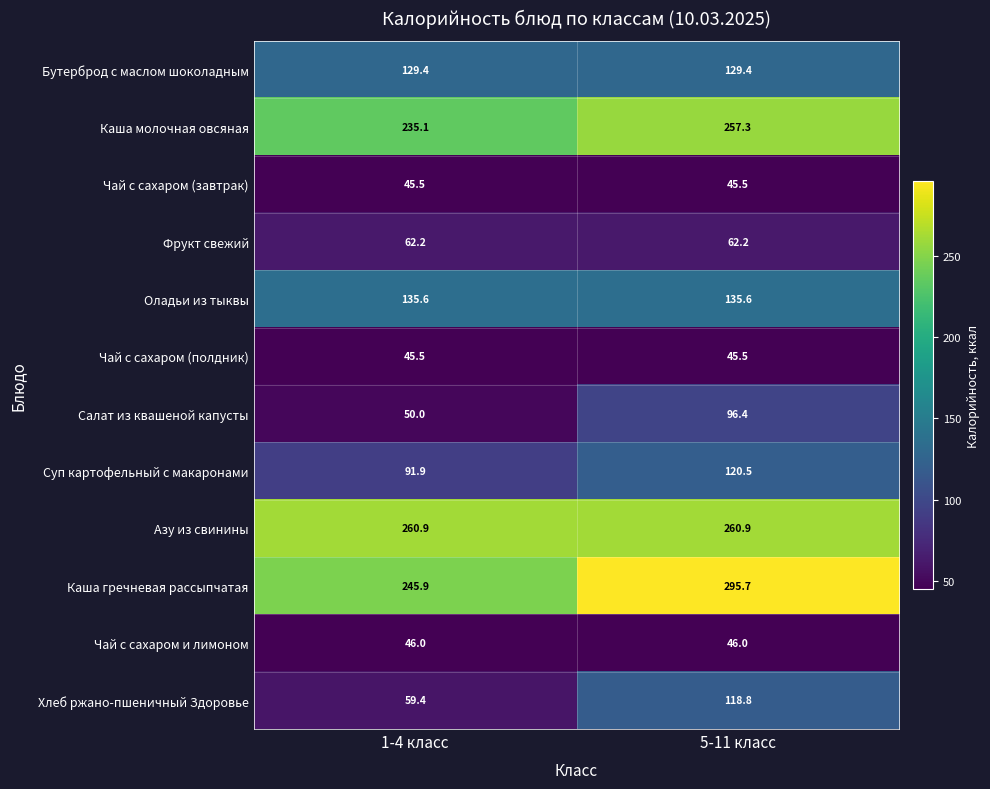

Where does the Каша гречневая рассыпчатая series first go above 295?

5-11 класс